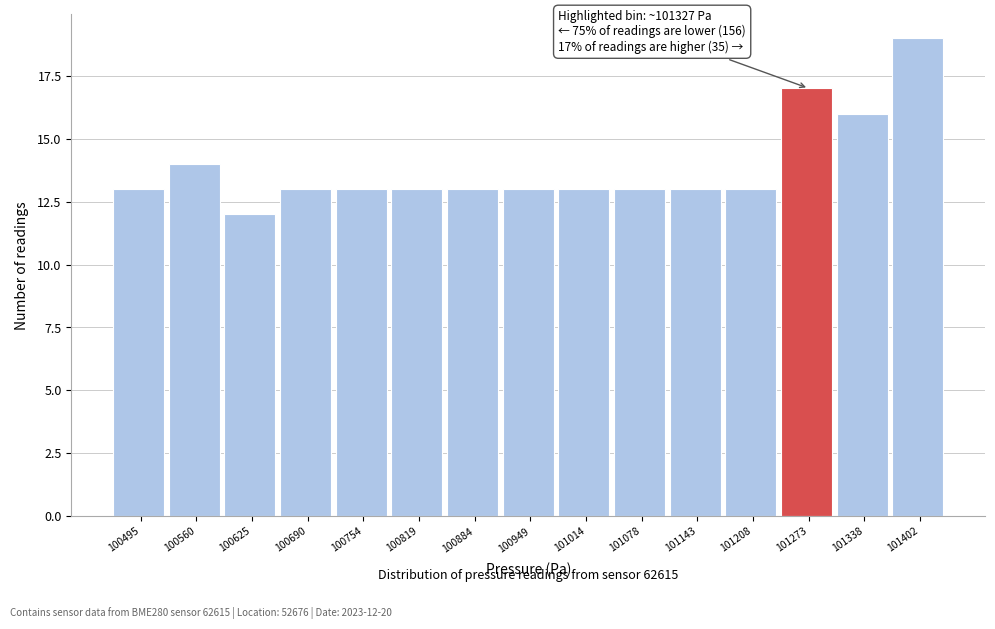

Reading right to left, transcribe all the data shown in this chart.

101402=19	101338=16	101273=17	101208=13	101143=13	101078=13	101014=13	100949=13	100884=13	100819=13	100754=13	100690=13	100625=12	100560=14	100495=13